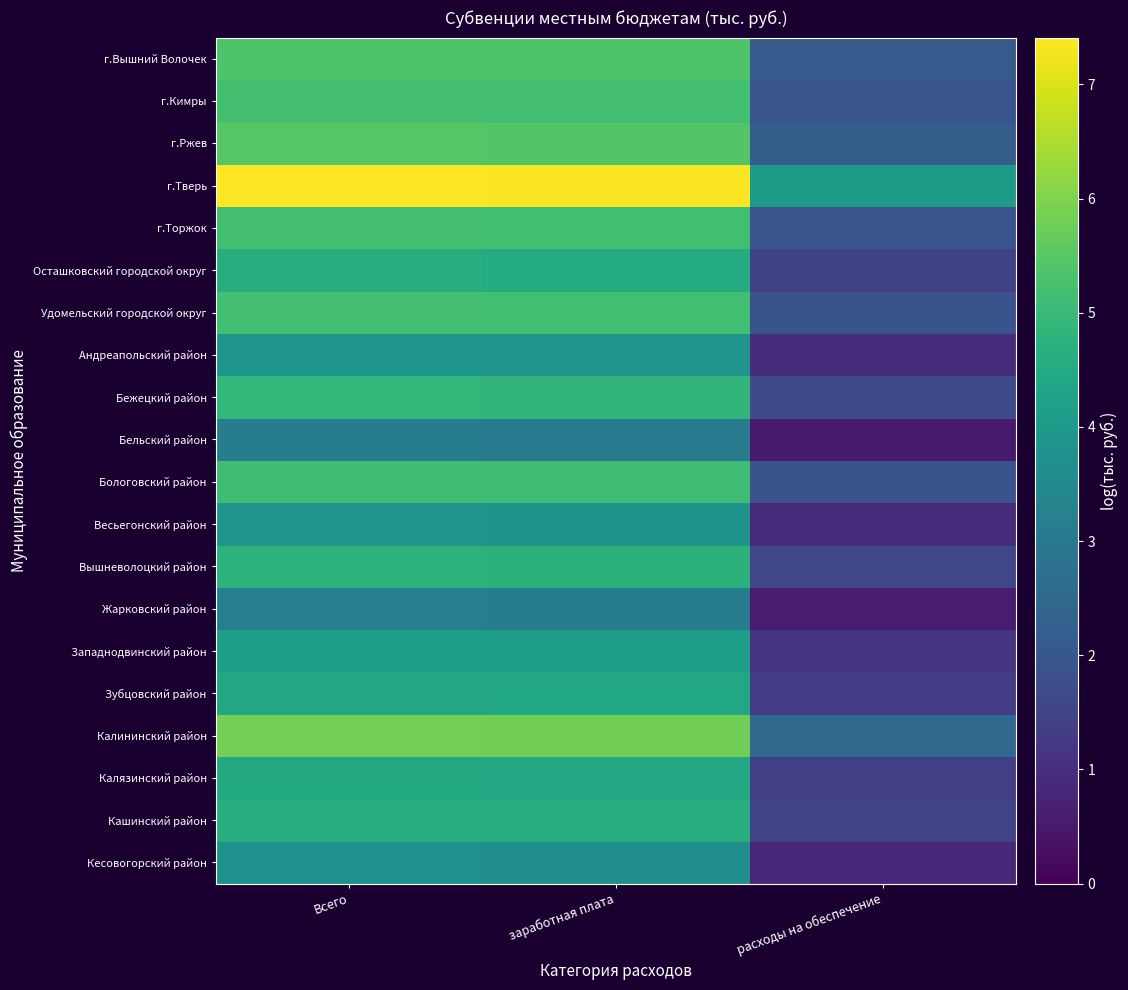

Reading left to right, what are all the values shown in this chart?

г.Вышний Волочек: Всего=5.4	заработная плата=5.3	расходы на обеспечение=2.1
г.Кимры: Всего=5.2	заработная плата=5.2	расходы на обеспечение=2.0
г.Ржев: Всего=5.5	заработная плата=5.4	расходы на обеспечение=2.2
г.Тверь: Всего=7.4	заработная плата=7.4	расходы на обеспечение=4.0
г.Торжок: Всего=5.2	заработная плата=5.2	расходы на обеспечение=2.0
Осташковский городской округ: Всего=4.6	заработная плата=4.6	расходы на обеспечение=1.5
Удомельский городской округ: Всего=5.2	заработная плата=5.2	расходы на обеспечение=1.9
Андреапольский район: Всего=3.9	заработная плата=3.9	расходы на обеспечение=1.0
Бежецкий район: Всего=4.9	заработная плата=4.9	расходы на обеспечение=1.7
Бельский район: Всего=3.1	заработная плата=3.1	расходы на обеспечение=0.5
Бологовский район: Всего=5.1	заработная плата=5.1	расходы на обеспечение=1.9
Весьегонский район: Всего=3.9	заработная плата=3.8	расходы на обеспечение=0.9
Вышневолоцкий район: Всего=4.8	заработная плата=4.8	расходы на обеспечение=1.6
Жарковский район: Всего=3.2	заработная плата=3.1	расходы на обеспечение=0.6
Западнодвинский район: Всего=4.2	заработная плата=4.1	расходы на обеспечение=1.1
Зубцовский район: Всего=4.4	заработная плата=4.4	расходы на обеспечение=1.3
Калининский район: Всего=5.8	заработная плата=5.8	расходы на обеспечение=2.5
Калязинский район: Всего=4.5	заработная плата=4.5	расходы на обеспечение=1.4
Кашинский район: Всего=4.7	заработная плата=4.6	расходы на обеспечение=1.5
Кесовогорский район: Всего=3.7	заработная плата=3.7	расходы на обеспечение=0.9